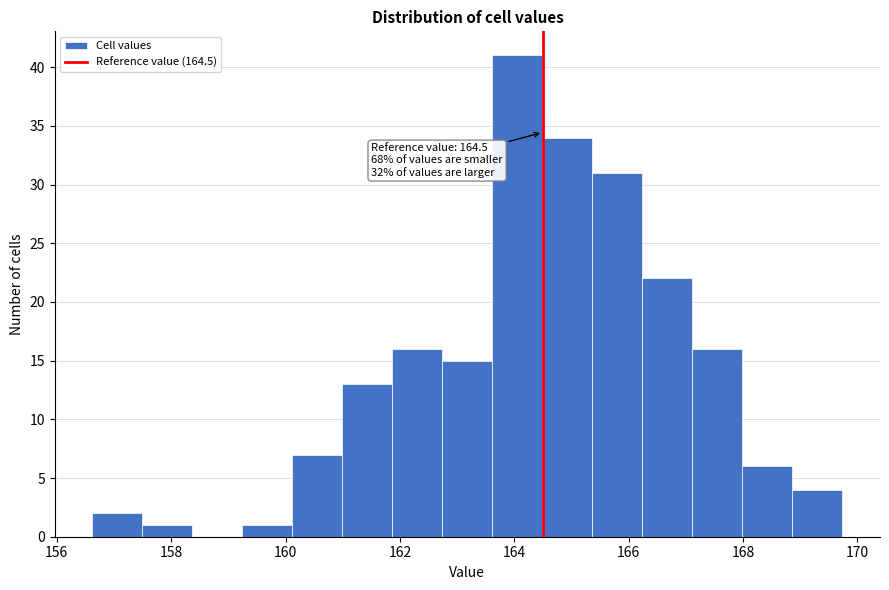

Over which range of the x-axis is the bar tallest?

163.6 to 164.4